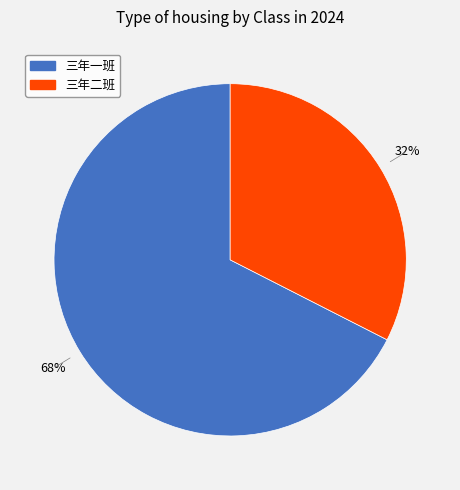

True or false: 三年二班 accounts for 21% of the total.

False